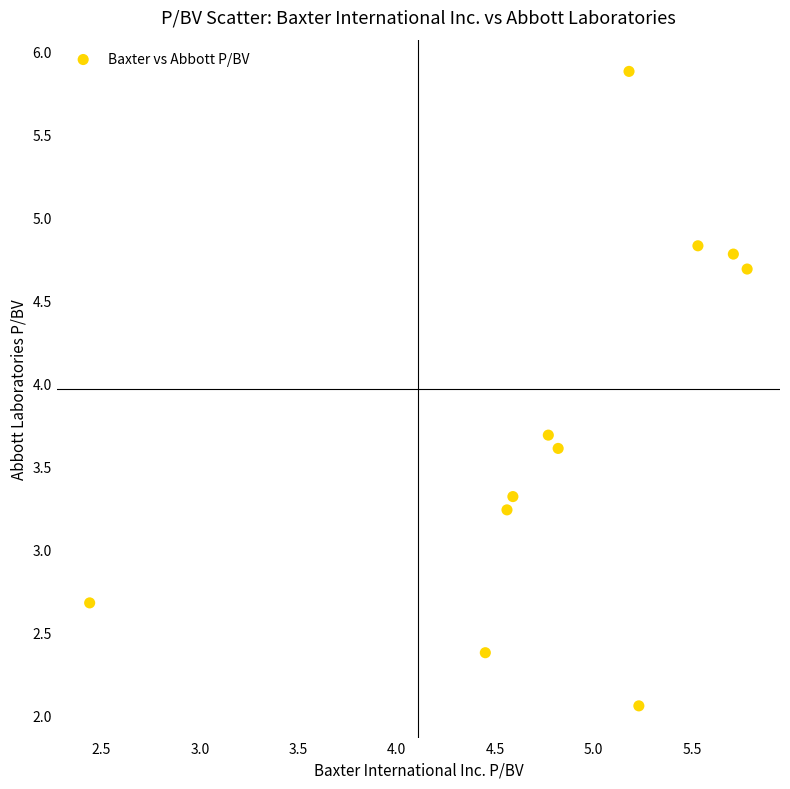

What is the range of X values (max minus min)?

3.3